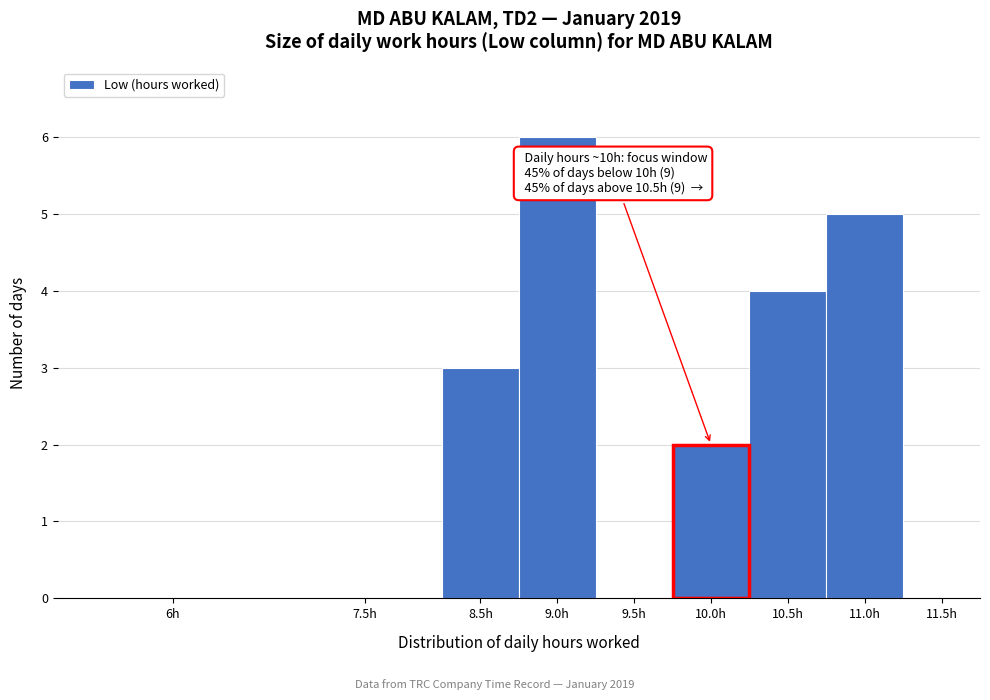

Reading left to right, transcribe all the data shown in this chart.

6h=0	7.5h=0	8.5h=3	9.0h=6	9.5h=0	10.0h=2	10.5h=4	11.0h=5	11.5h=0